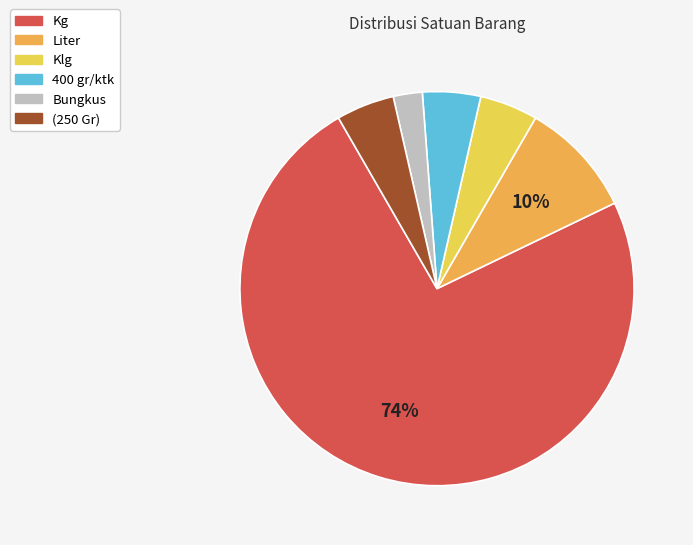

How many segments does this pie chart have?

6